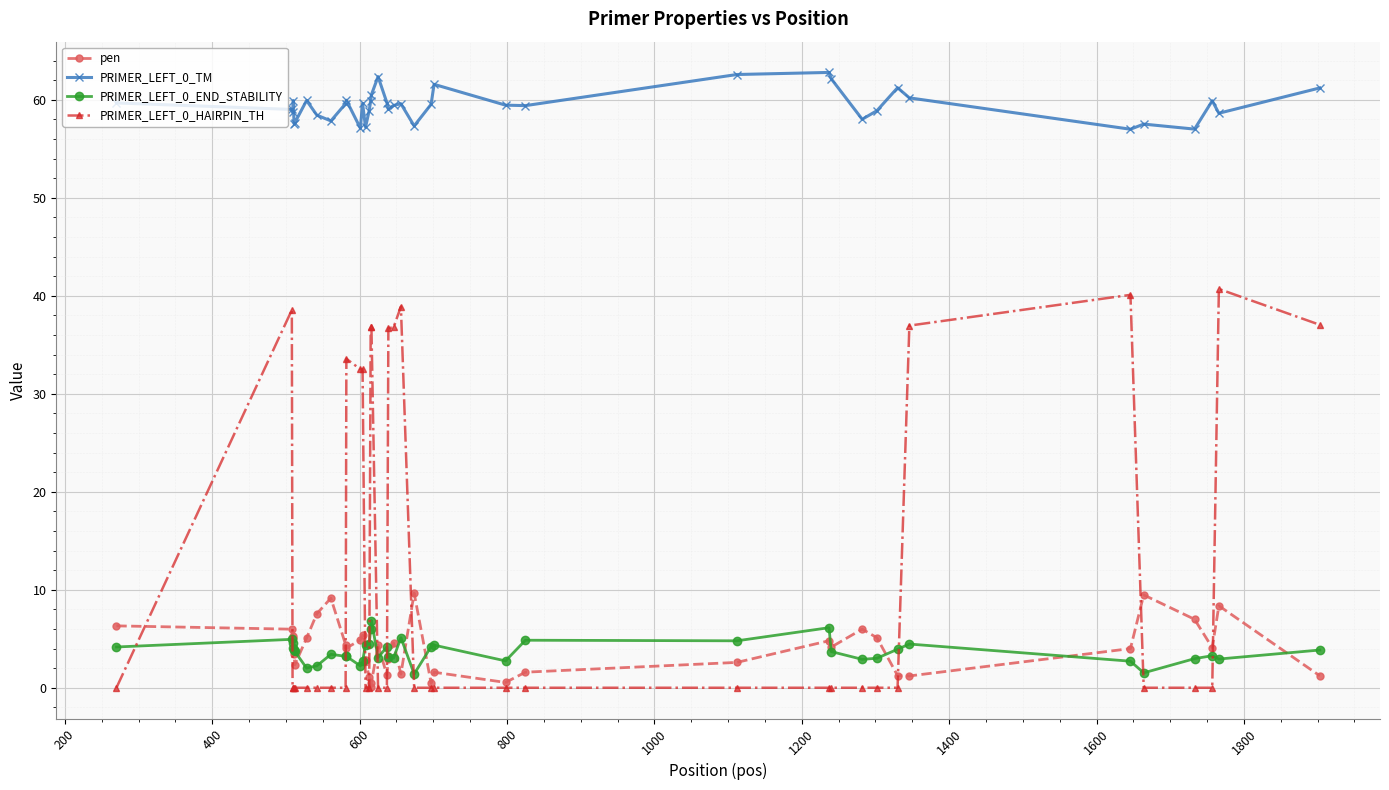

True or false: pen has more than 2 interior local peaks.

True